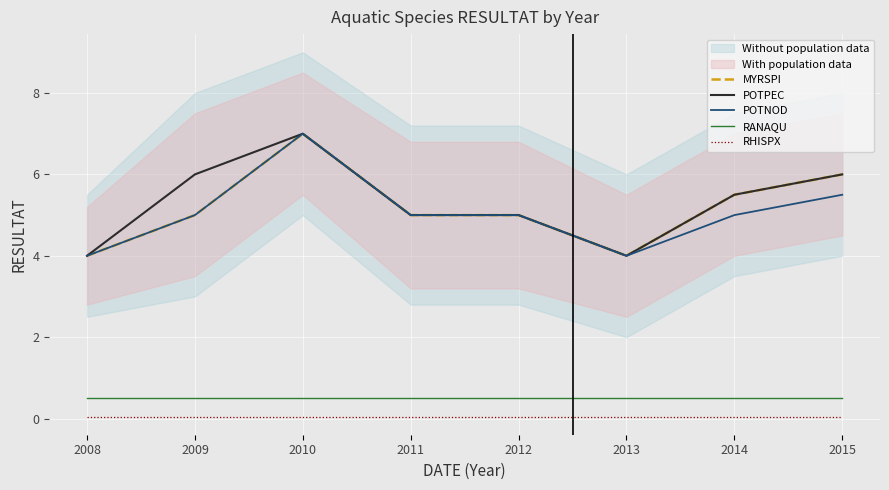

Reading right to left, what are all the values shown in this chart?

MYRSPI: 6.0	5.5	4.0	5.0	5.0	7.0	5.0	4.0
POTPEC: 6.0	5.5	4.0	5.0	5.0	7.0	6.0	4.0
POTNOD: 5.5	5.0	4.0	5.0	5.0	7.0	5.0	4.0
RANAQU: 0.5	0.5	0.5	0.5	0.5	0.5	0.5	0.5
RHISPX: 0.1	0.1	0.1	0.1	0.1	0.1	0.1	0.1